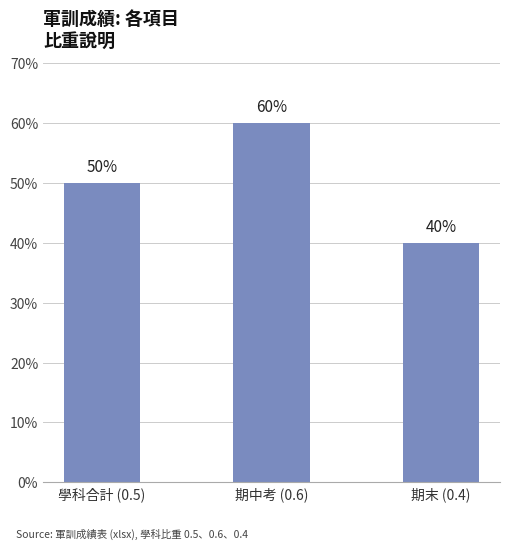

How many series are shown in this chart?

1